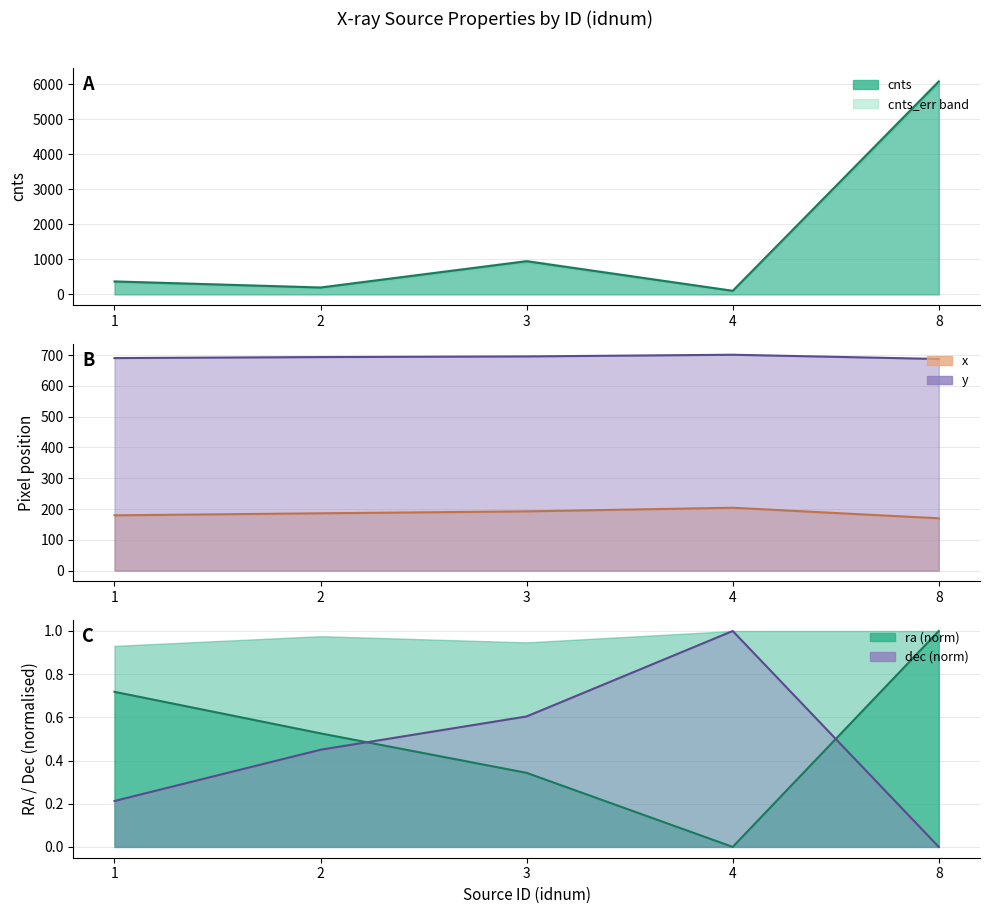

What is the difference between the maximum and second lowest values in the dec series?

0.8